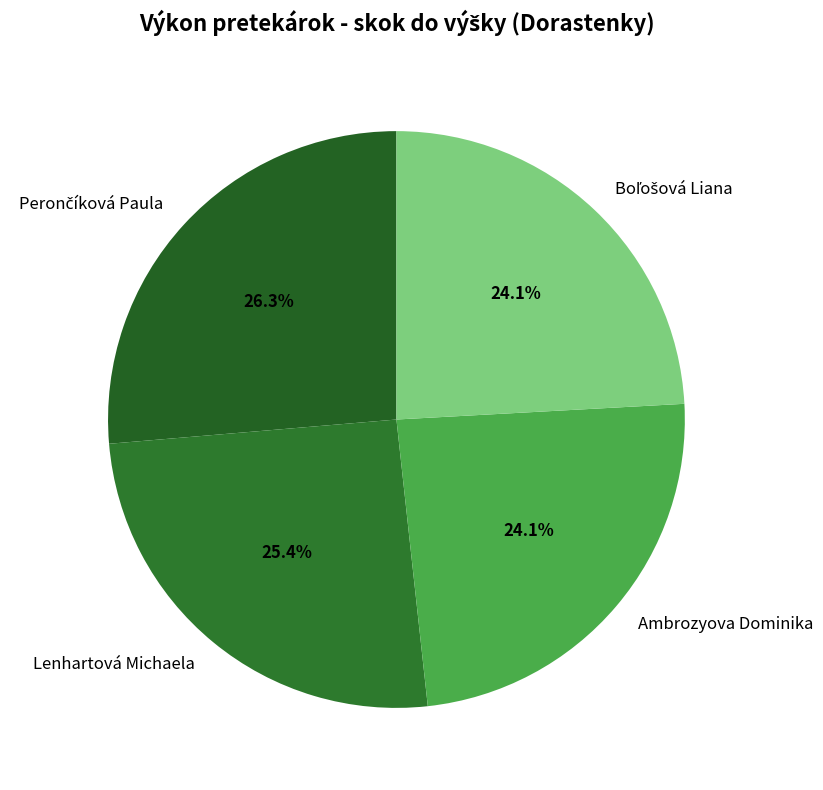

How many slices are in this pie chart?

4